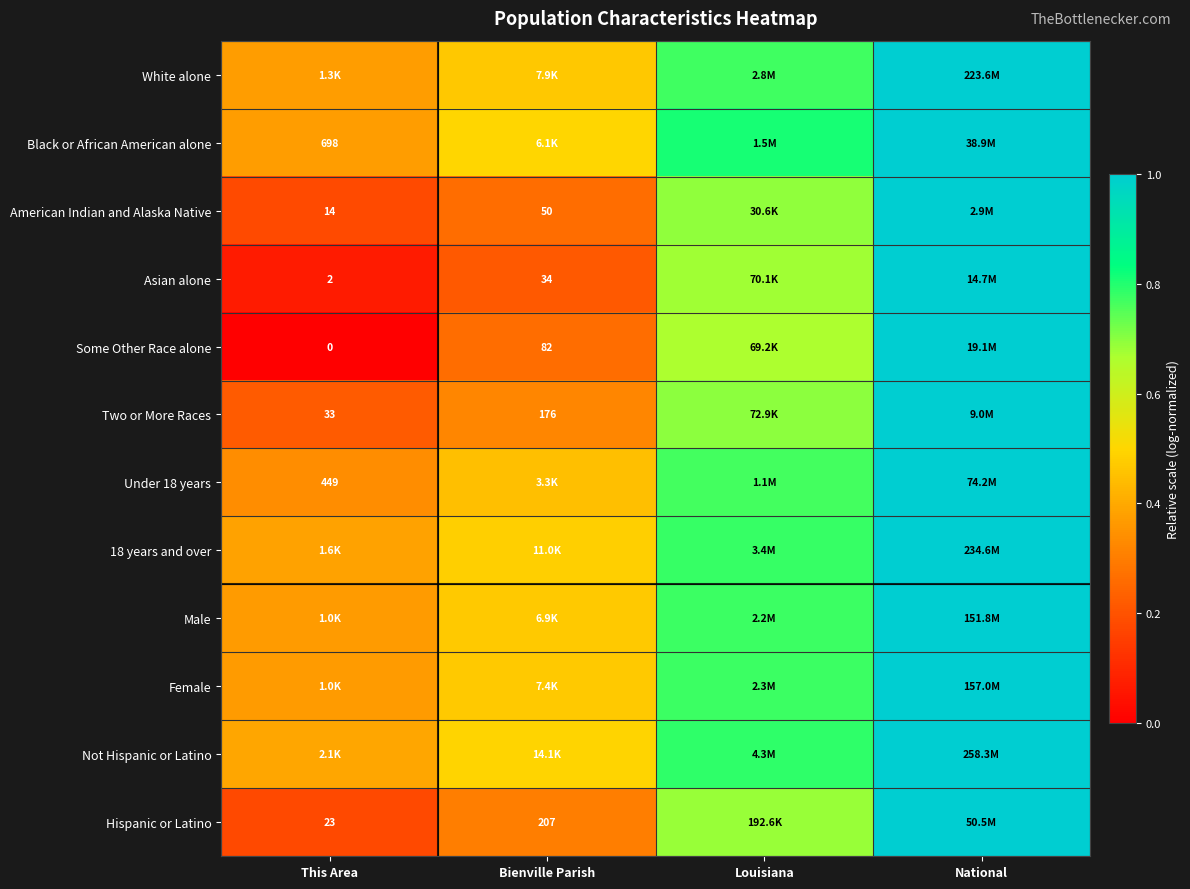

Between Bienville Parish and This Area, which is larger?

Bienville Parish